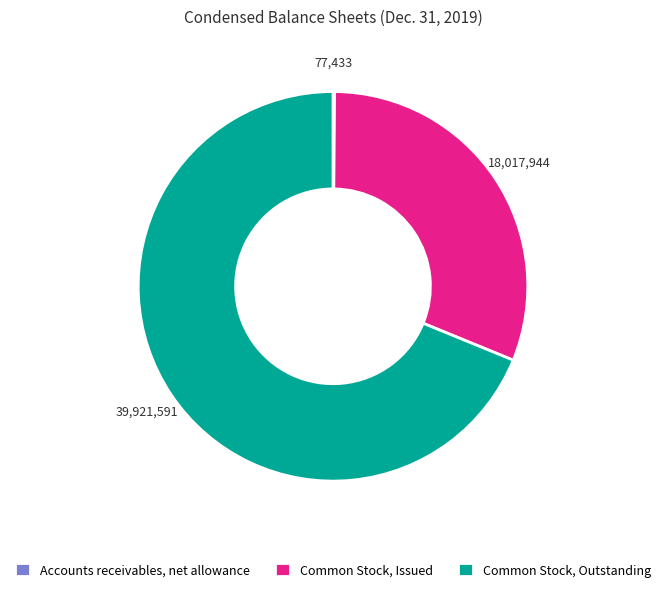

Do Common Stock, Outstanding and Common Stock, Issued together represent more than half of the pie?

Yes